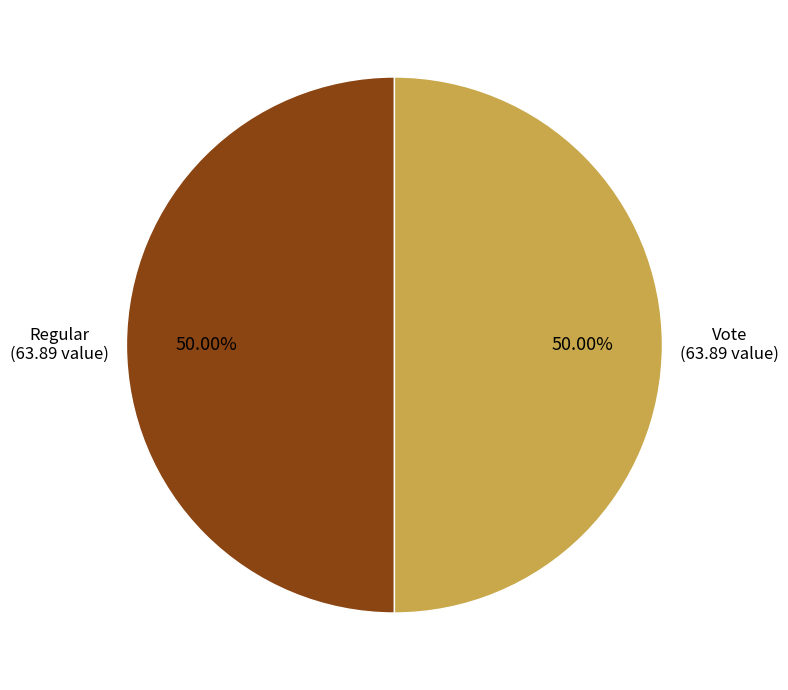

To the nearest percent, what is the combined percentage of Regular and Vote?

100%